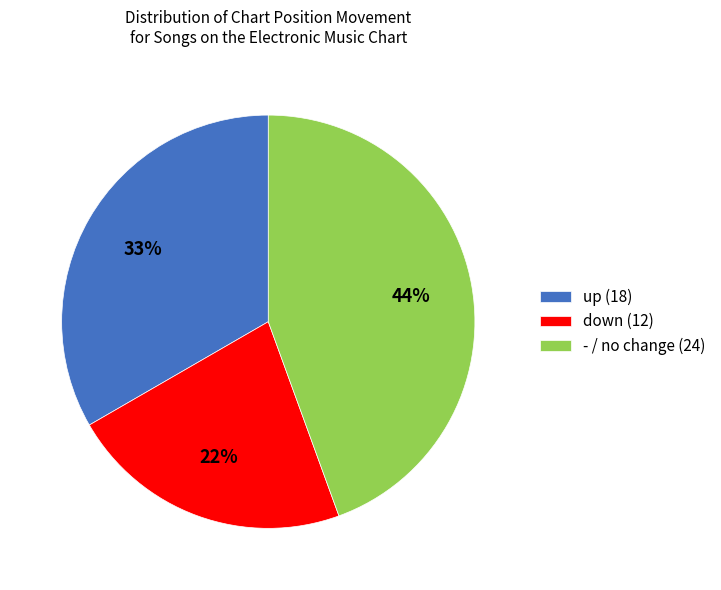

Is - the majority of the pie?

No